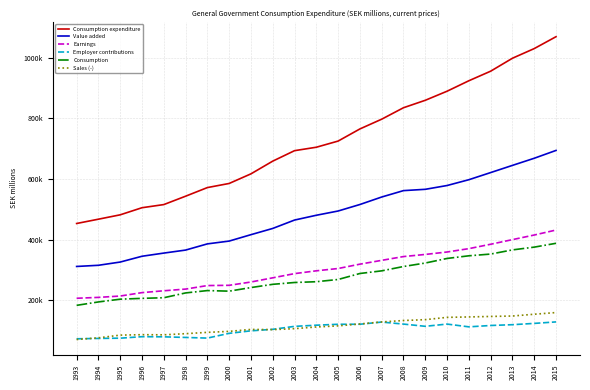

Between 1993 and 2002, which series saw the biggest shift?

Consumption expenditure